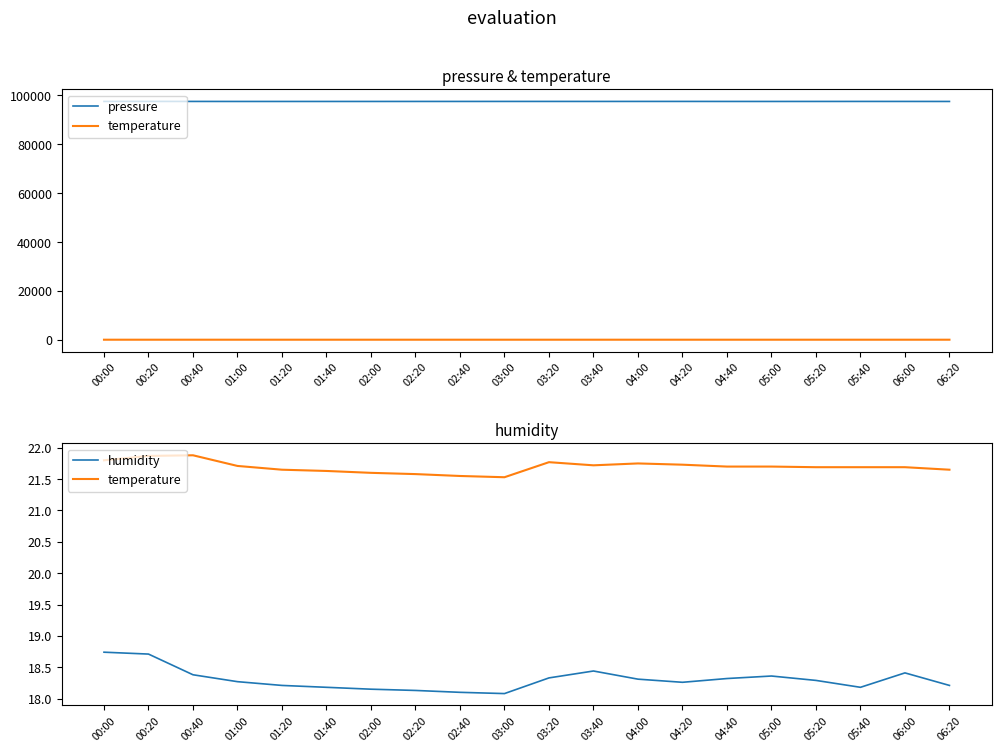

Is the value of humidity at 06:20 greater than the value of temperature at 04:20?

No